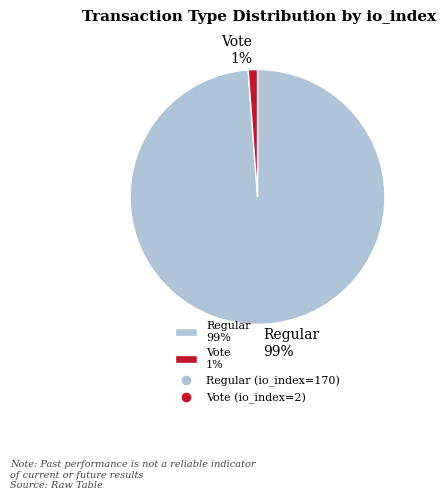

To the nearest percent, what is the difference between the largest and smallest slice percentages?

98%